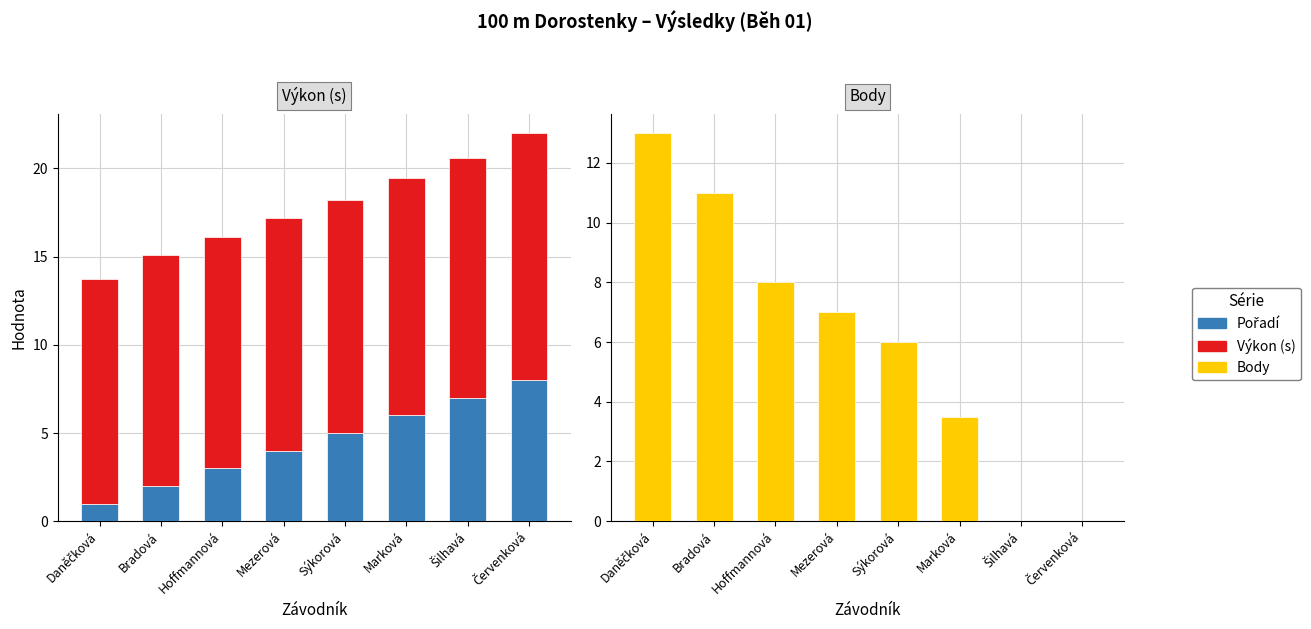

What is the difference between the second highest and minimum values in the Výkon series?

0.9